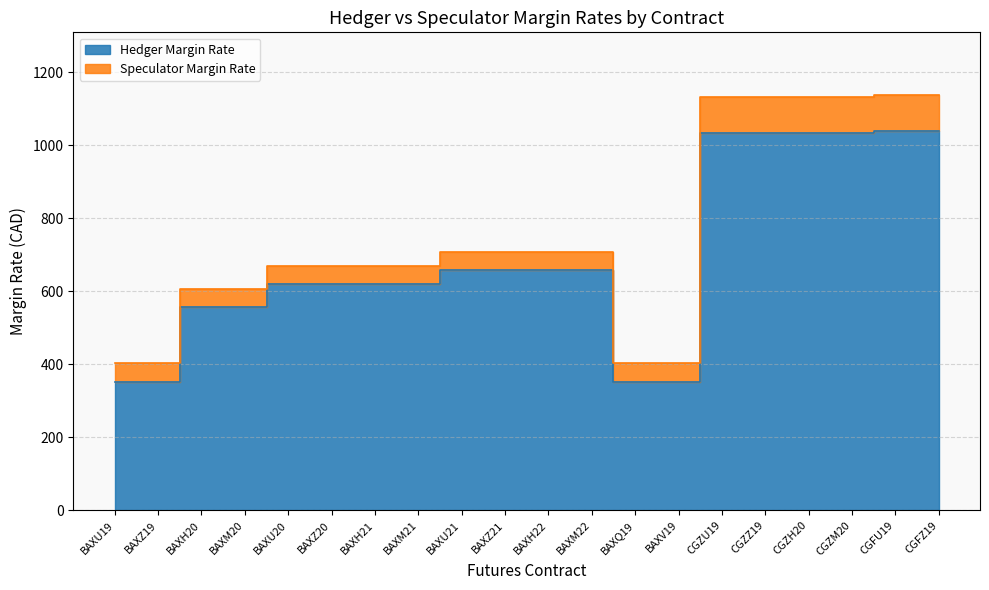

Reading left to right, what are all the values shown in this chart?

Hedger Margin Rate: BAXU19=353	BAXZ19=353	BAXH20=557	BAXM20=558	BAXU20=620	BAXZ20=621	BAXH21=621	BAXM21=621	BAXU21=659	BAXZ21=659	BAXH22=659	BAXM22=659	BAXQ19=353	BAXV19=353	CGZU19=1033	CGZZ19=1033	CGZH20=1033	CGZM20=1033	CGFU19=1039	CGFZ19=1039
Speculator Margin Rate: BAXU19=403	BAXZ19=403	BAXH20=607	BAXM20=608	BAXU20=670	BAXZ20=671	BAXH21=671	BAXM21=671	BAXU21=709	BAXZ21=709	BAXH22=709	BAXM22=709	BAXQ19=403	BAXV19=403	CGZU19=1133	CGZZ19=1133	CGZH20=1133	CGZM20=1133	CGFU19=1139	CGFZ19=1139